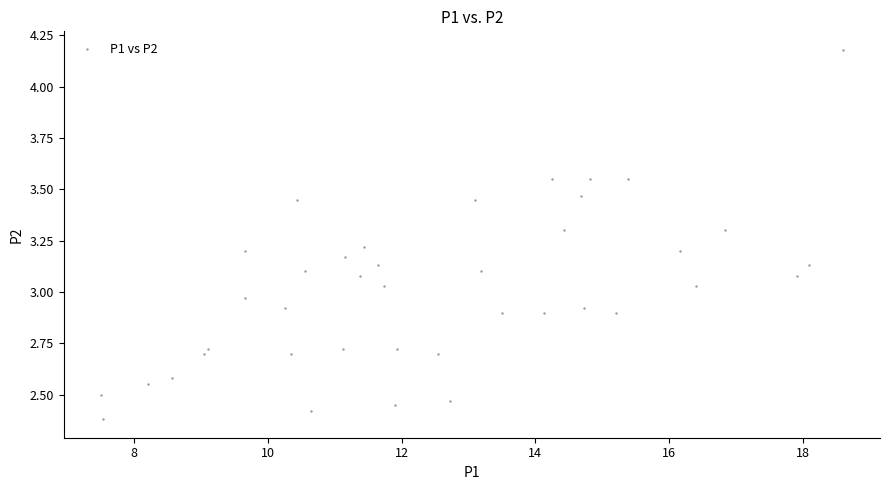

What is the range of Y values (max minus min)?

1.8